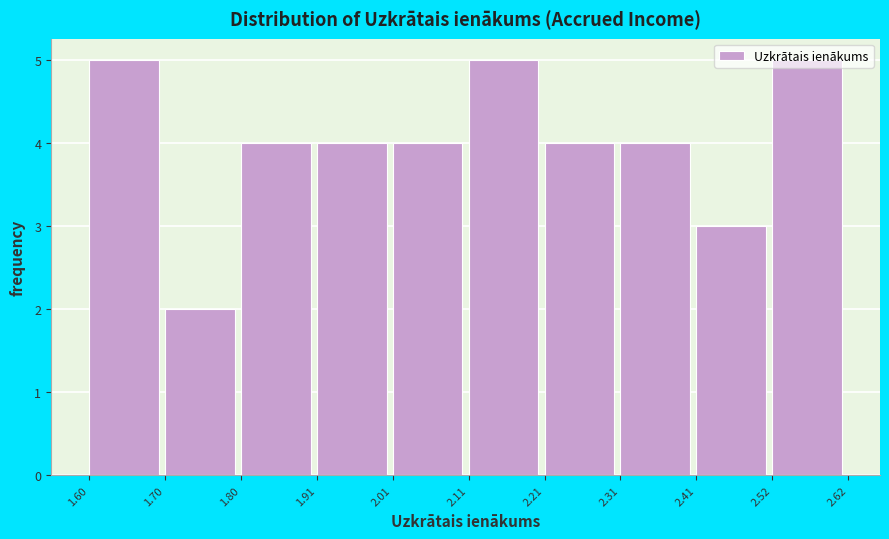

How tall is the bar that spans 1.70 to 1.80 on the x-axis? The values are not printed on the chart, so give them approximately, as read against the axis.

2